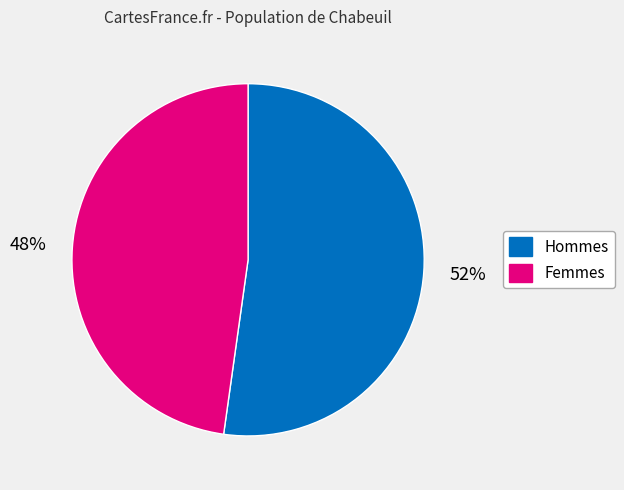

To the nearest percent, what is the average slice percentage?

50%